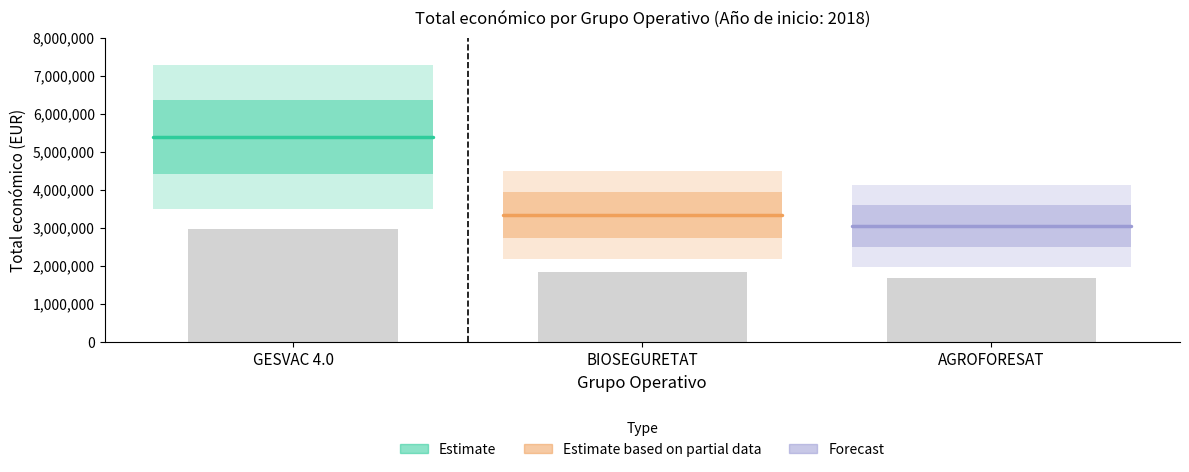

What is the sum of all values?

6481432.7